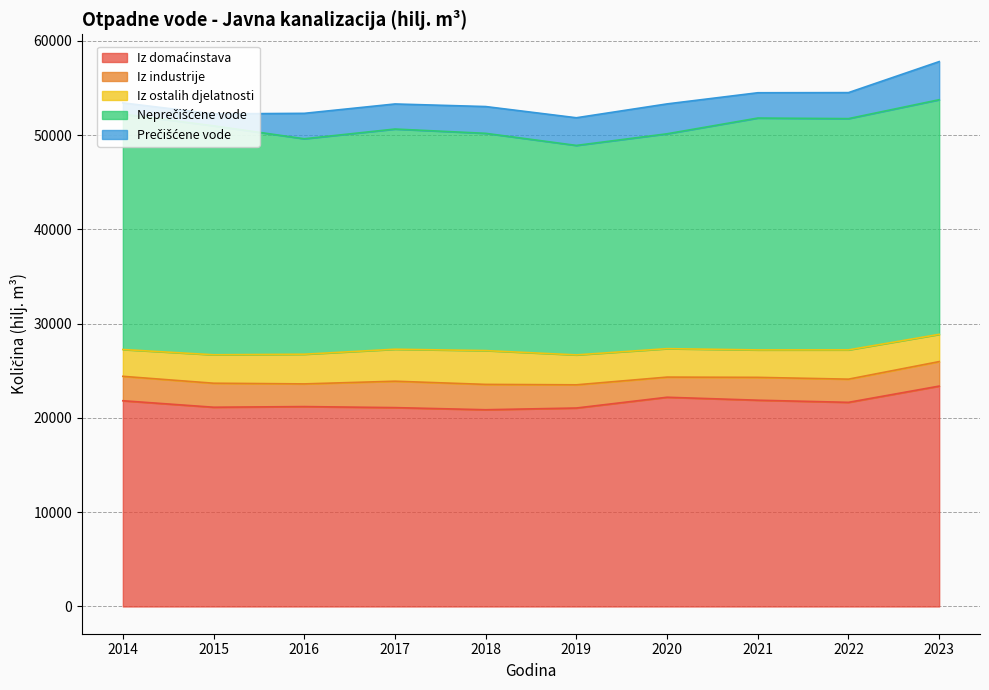

Between 2017 and 2018, which is larger?

2017